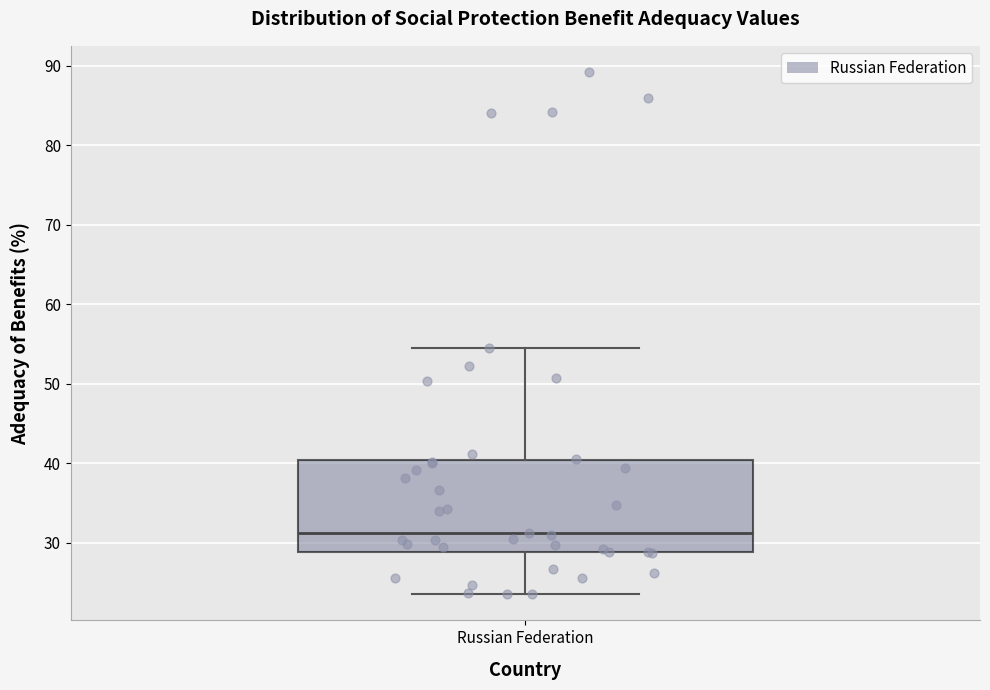

Transcribe this box plot: give where the median line is, the range the box spans, and where the two whiskers end, as read against the y-axis. The values are not printed on the chart, so give them approximately, as read against the axis.

median 31, box 29 to 40, whiskers 23 to 54